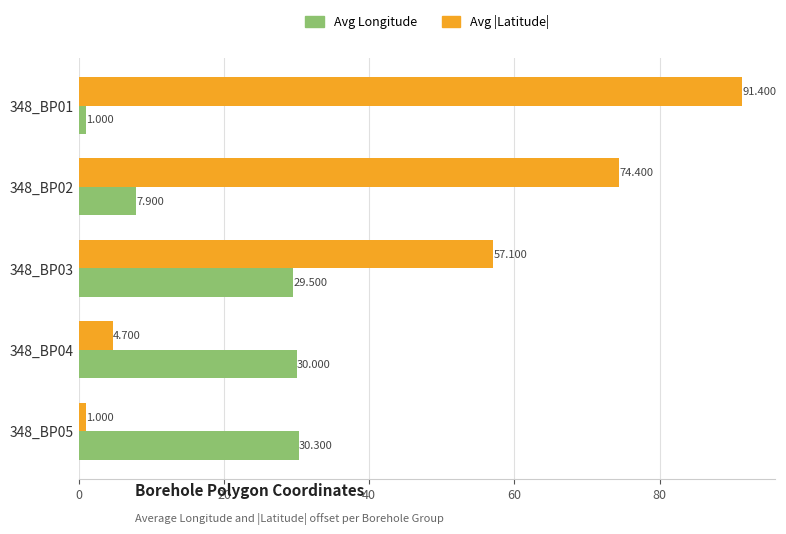

Rank the series by their average value, from highest to lowest.

Avg |Latitude|, Avg Longitude